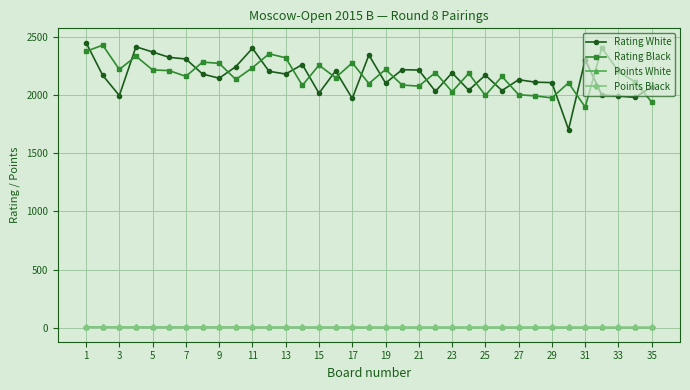

What is the maximum value shown in the chart?

2451.0